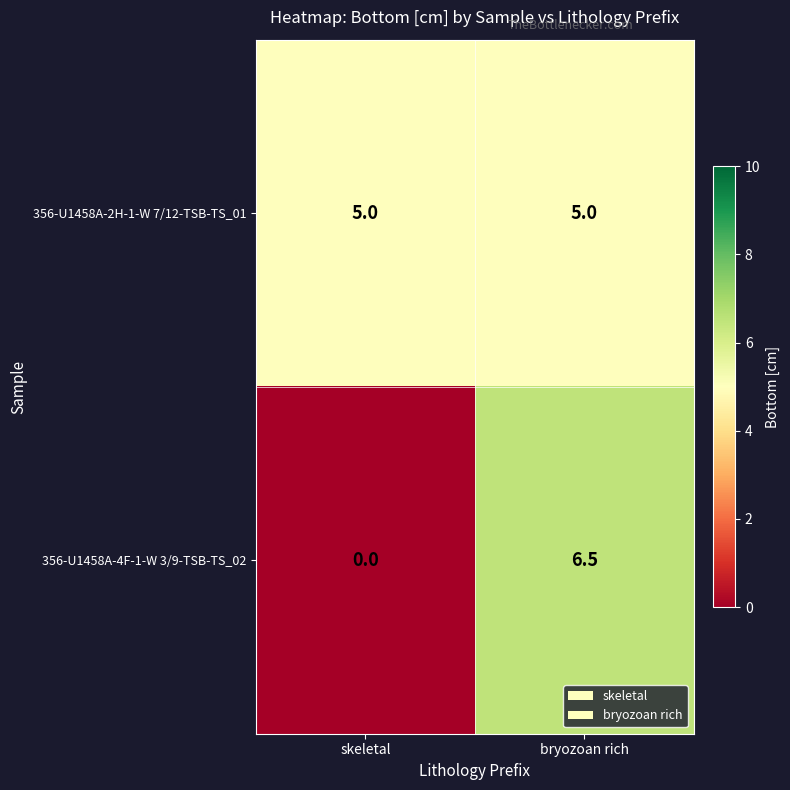

Rank the series at skeletal from lowest to highest value.

356-U1458A-4F-1-W 3/9-TSB-TS_02, 356-U1458A-2H-1-W 7/12-TSB-TS_01